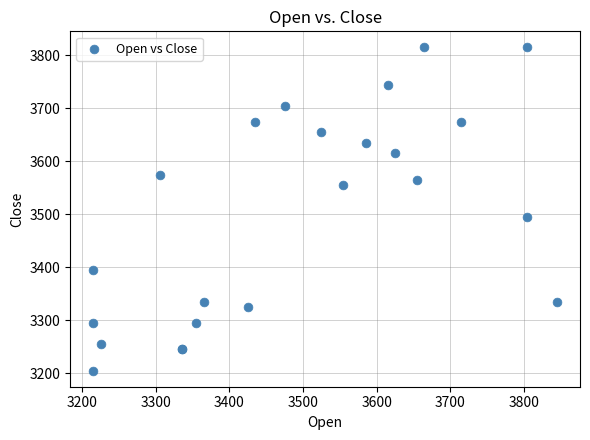

What Y value in the scatter plot is closest to 3510?

3495